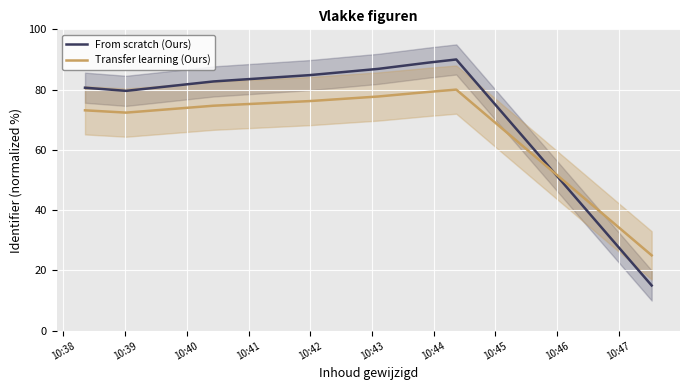

Which series has the largest range (max minus min)?

From scratch (Ours)